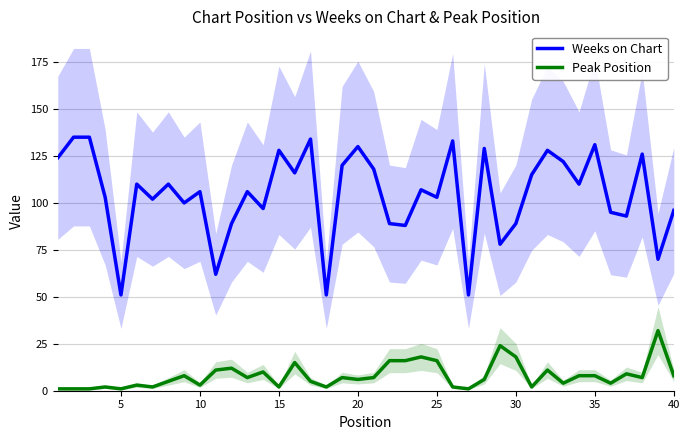

What is the difference between the second highest and second lowest values in the Peak Position series?

23